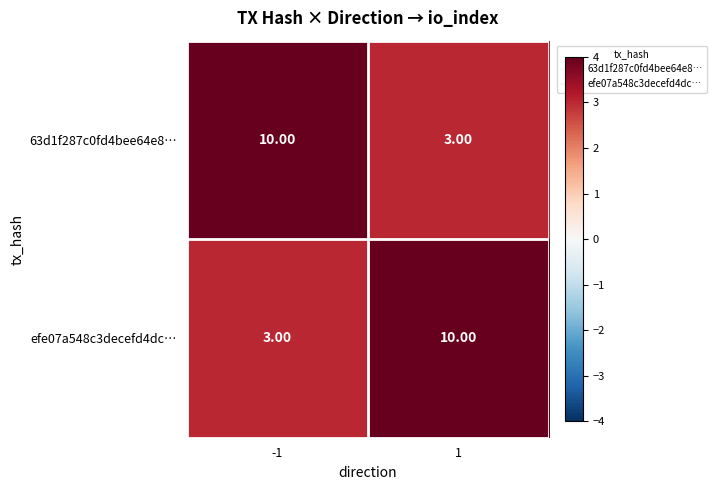

Rank the series at 1 from lowest to highest value.

63d1f287c0fd4bee64e8…, efe07a548c3decefd4dc…